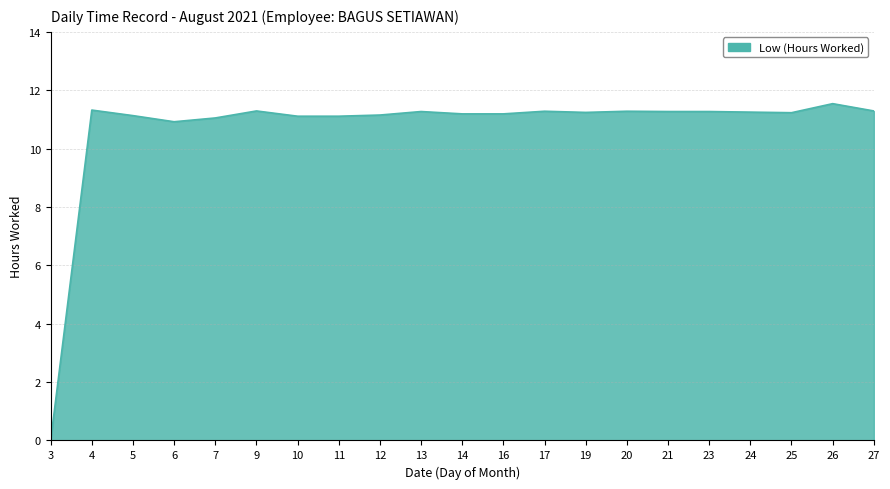

Does the chart display data point markers on the line(s)?

No